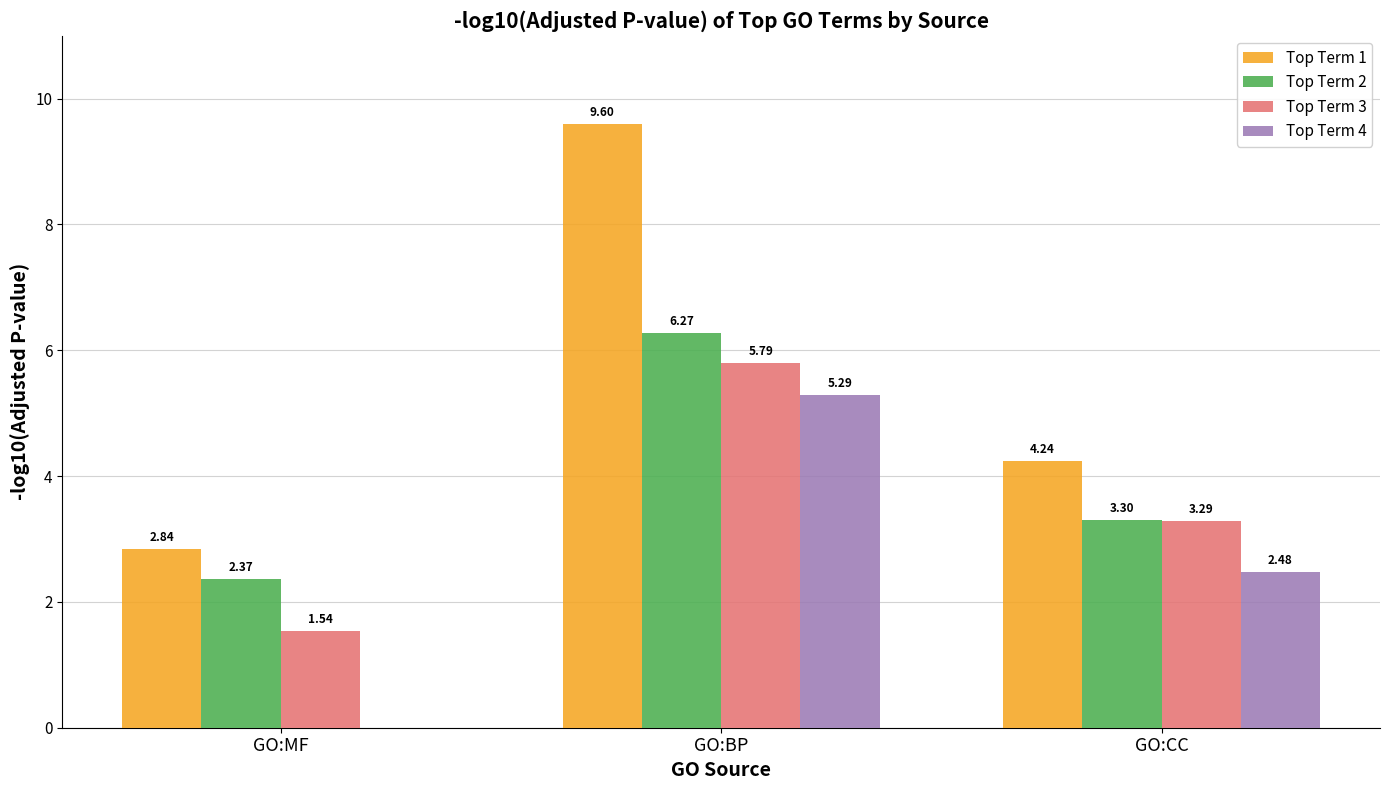

How many series are shown in this chart?

4